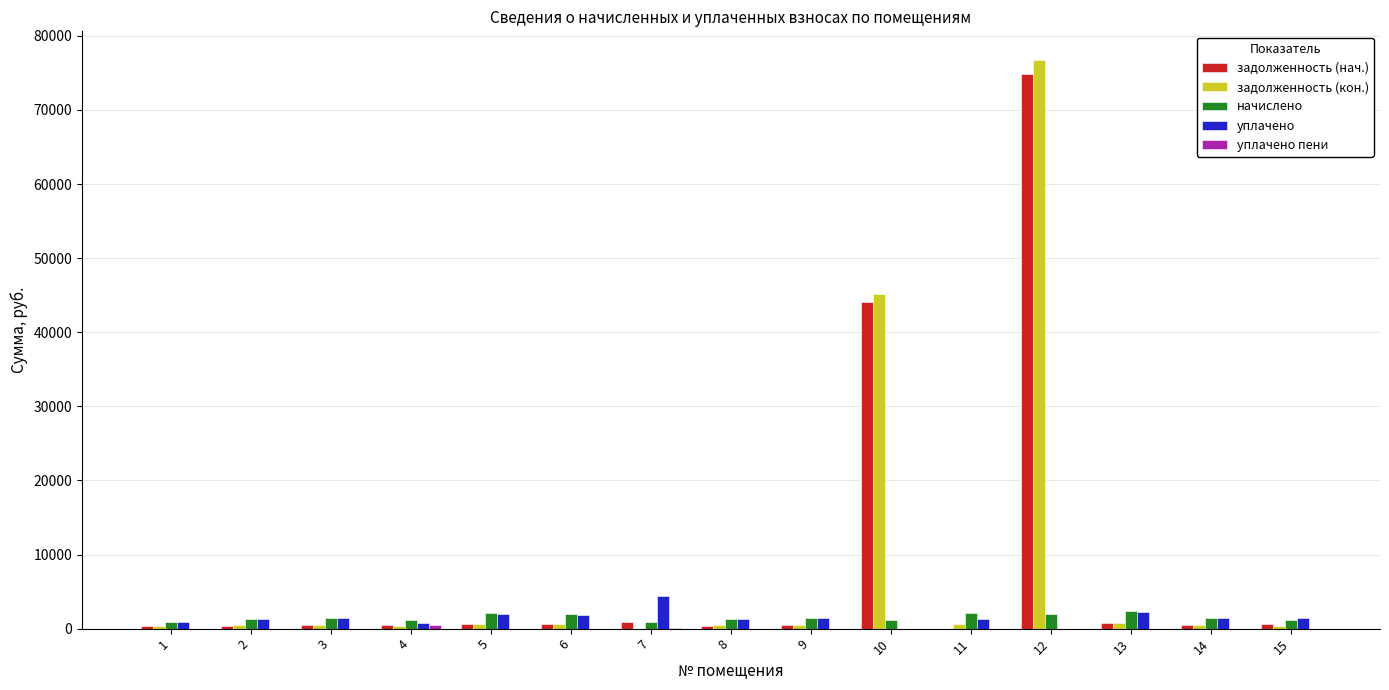

How many groups of bars are there?

15